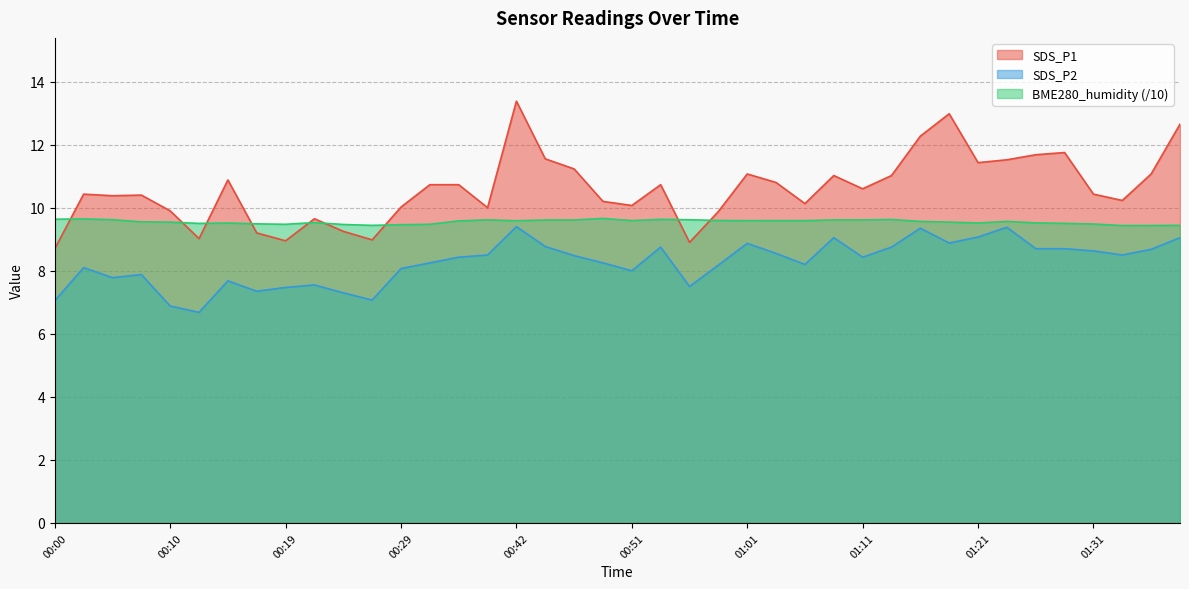

How many series are shown in this chart?

3